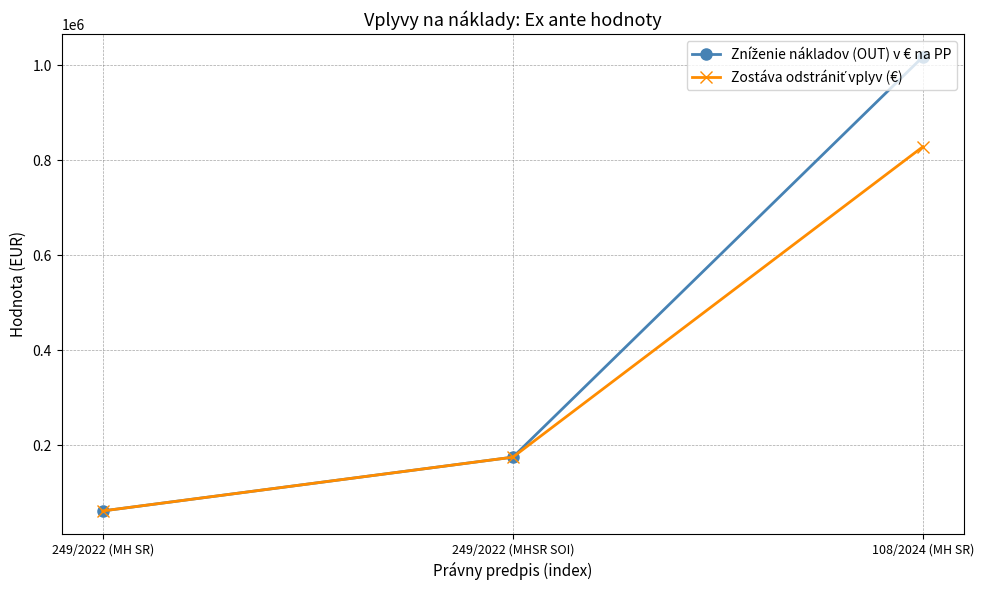

What is the total value across all series at 249/2022 (MH SR)?

123894